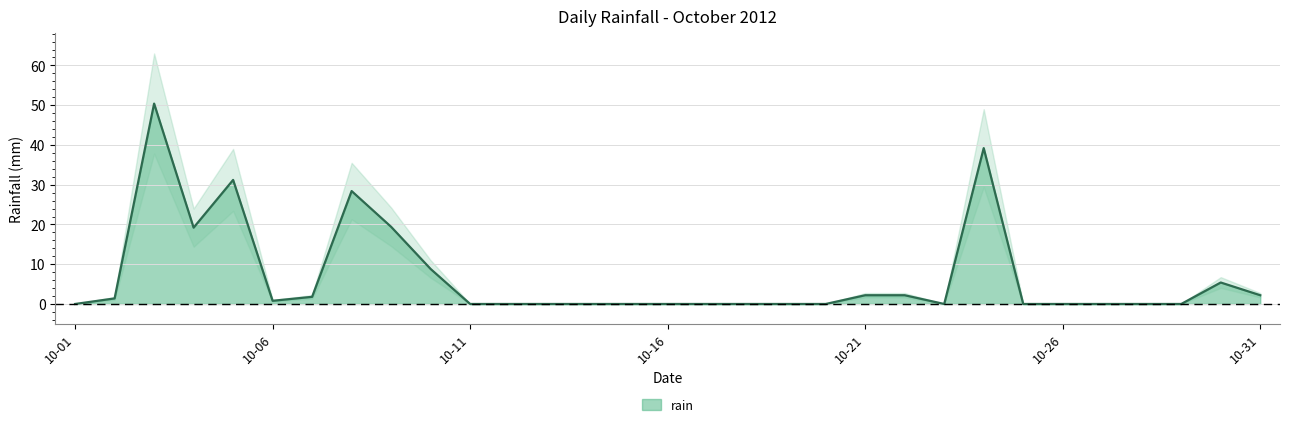

Which category has the highest value across all series?

2012-10-03